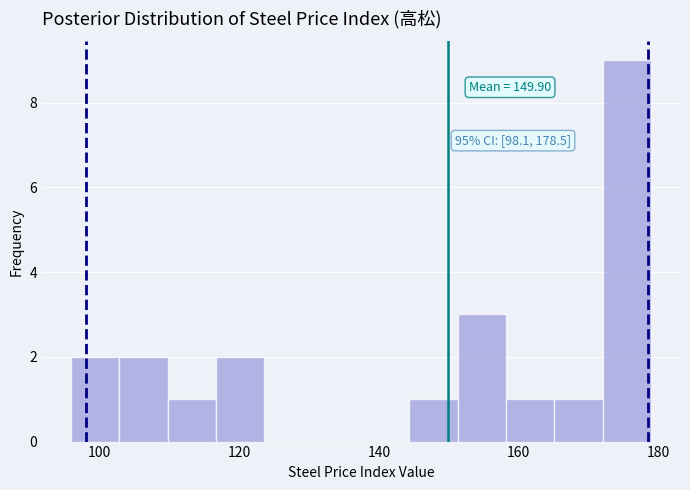

Around what value on the x-axis is the tallest bar? Give the approximate position of its centre, as read against the axis.

176